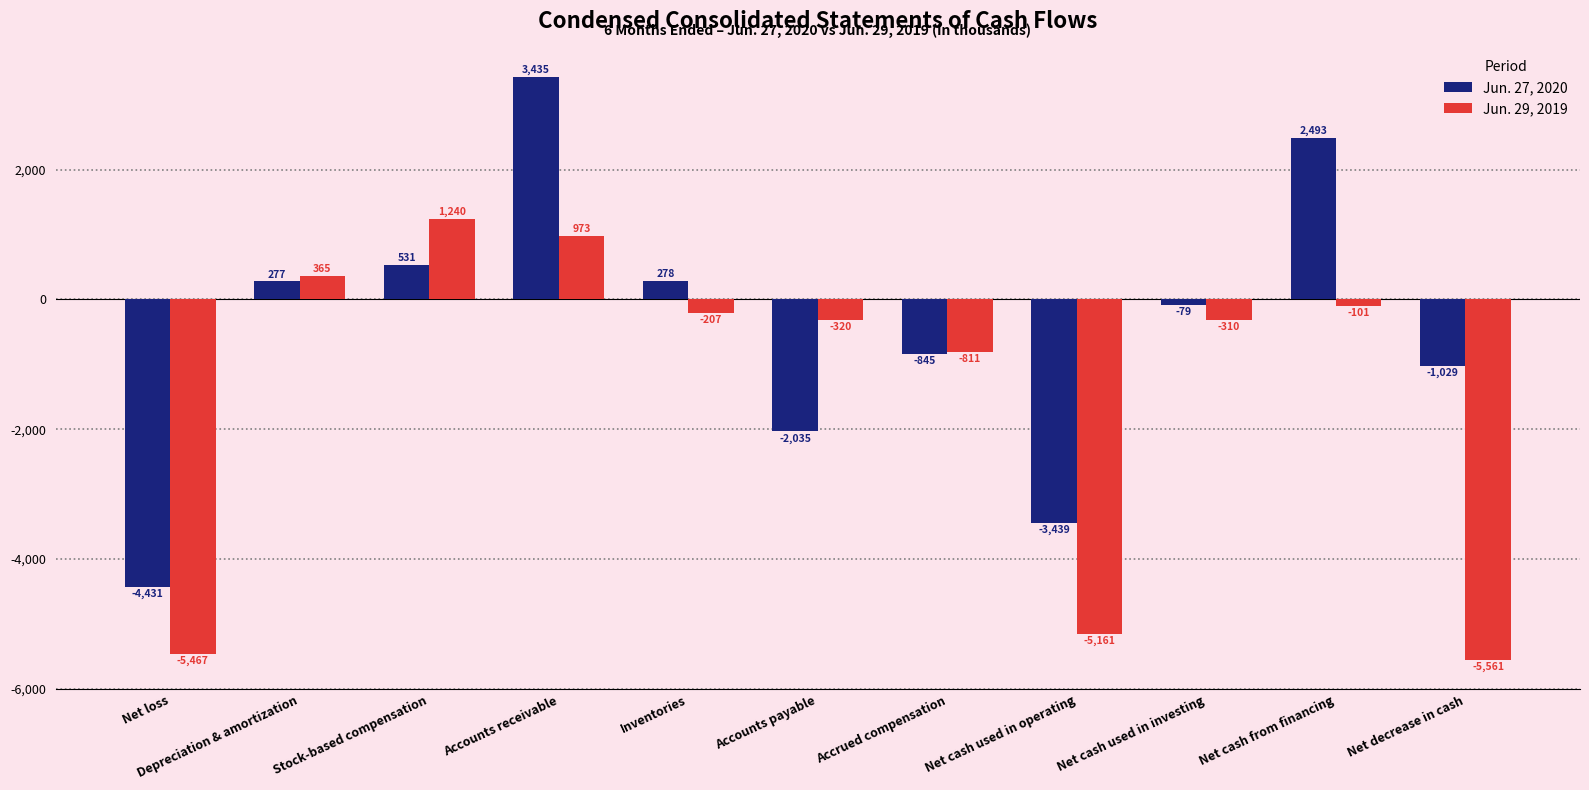

At which label does Jun. 29, 2019 first exceed -310?

Depreciation & amortization